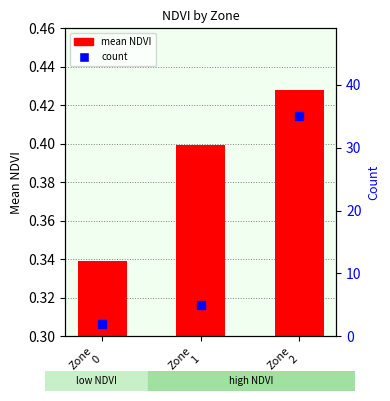

What are all the series names shown in the legend?

mean NDVI, count